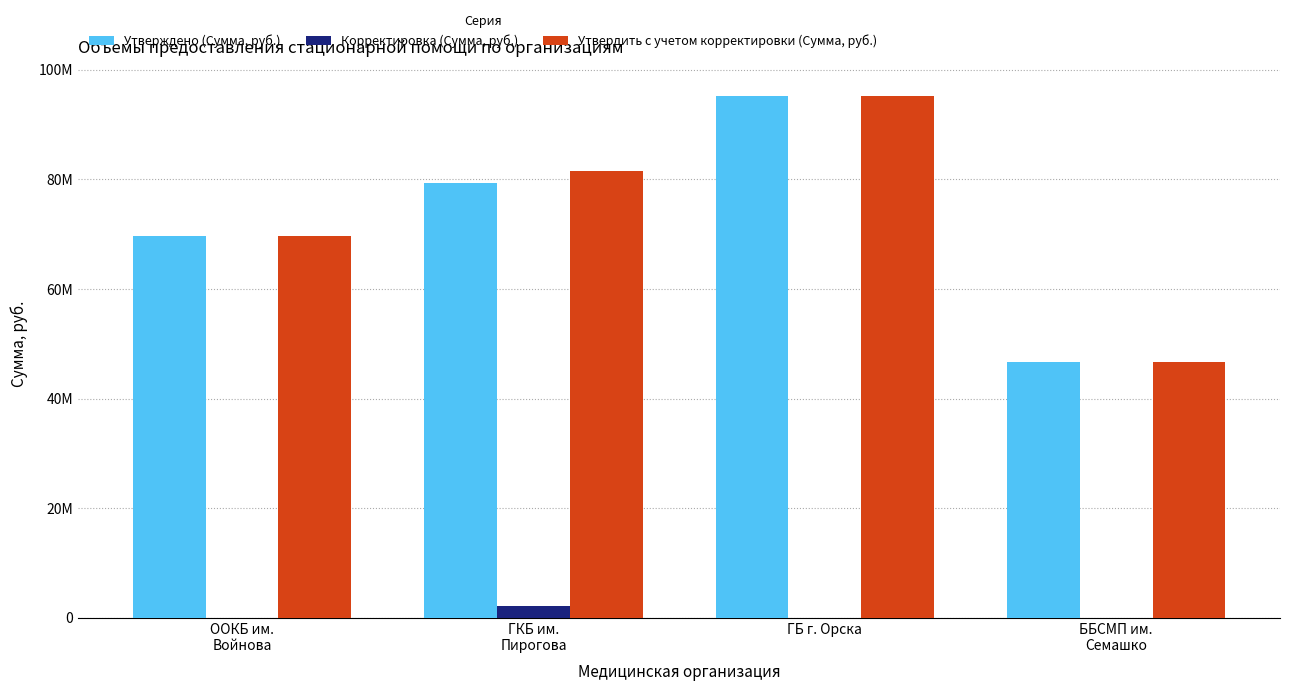

The value of Утверждено (Сумма, руб.) at ООКБ им.
Войнова is 69592507.2. True or false?

True